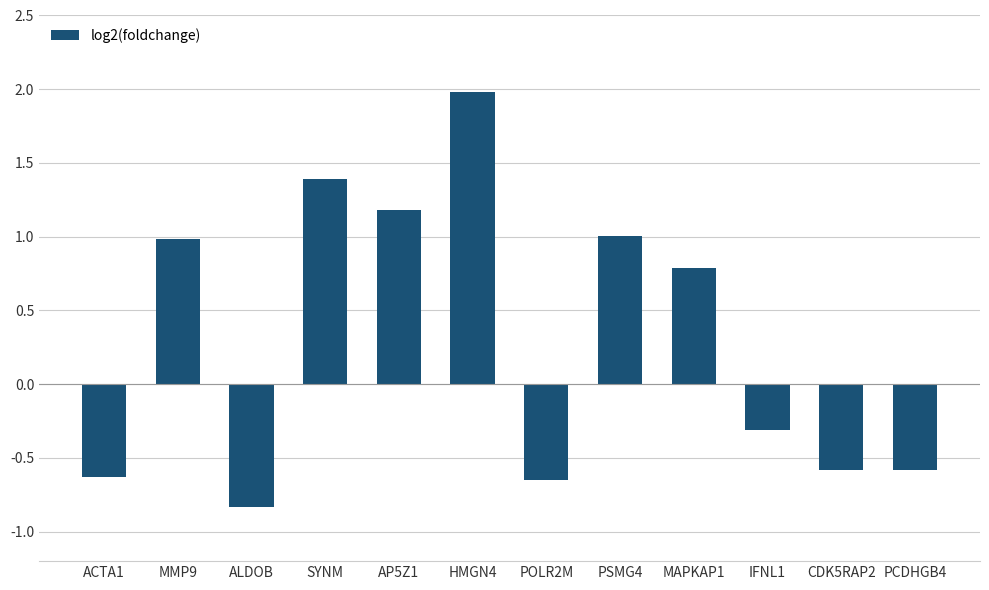

What position from the right is MMP9?

11